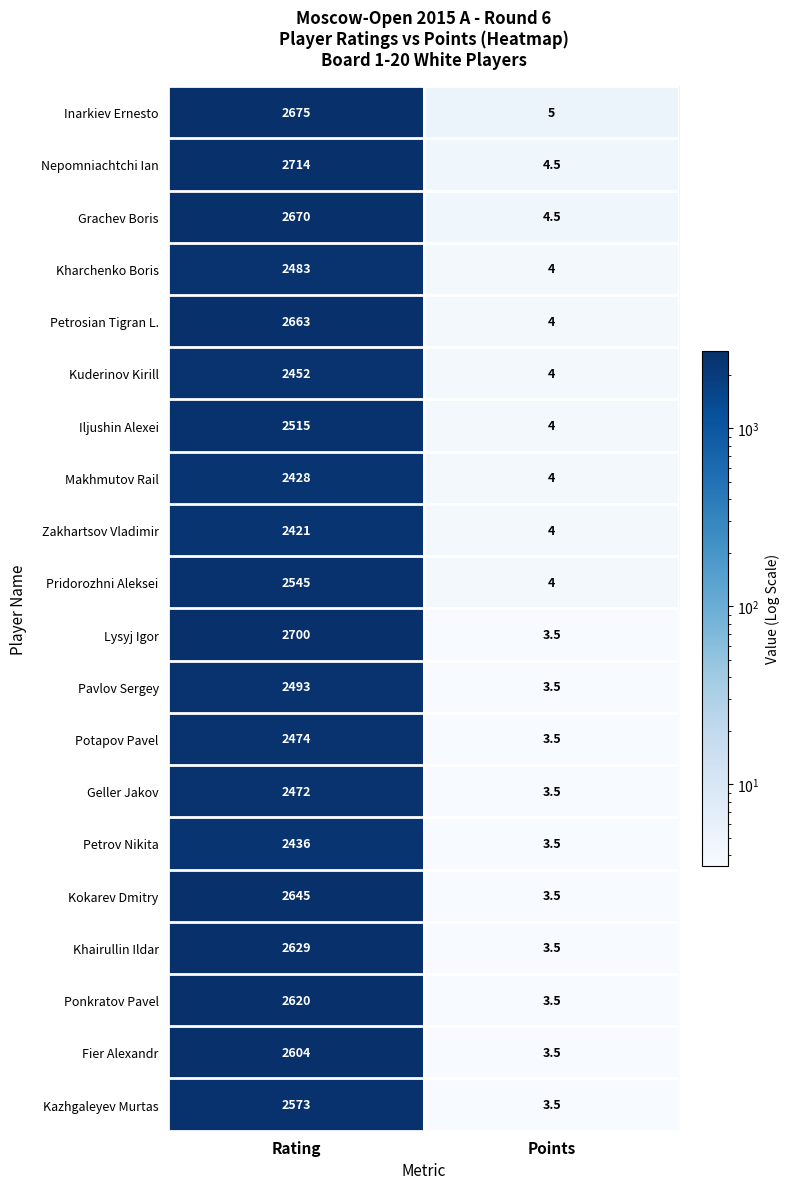

What is the average value of the Geller Jakov series?

1237.8